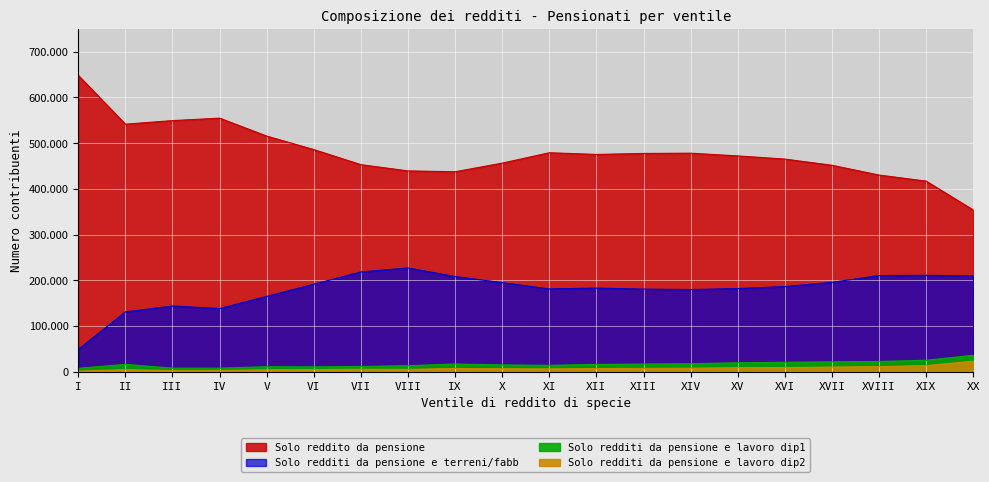

Reading right to left, what are all the values shown in this chart?

Solo reddito da pensione: 353692	416924	430208	451631	465179	472110	478060	477520	475360	479036	456344	437422	439311	452912	485974	515493	554810	549398	541547	648404
Solo redditi da pensione e terreni/fabb: 209563	210791	210161	195312	186135	181759	179566	180532	182771	180934	194712	208039	226833	218126	191326	164614	138007	143504	130667	48628
Solo redditi da pensione e lavoro dip1: 35703	24797	22138	21240	20414	19302	17276	16458	15768	13656	14625	16553	12904	11228	10292	10679	7488	7497	15793	7246
Solo redditi da pensione e lavoro dip2: 22839	13010	10878	9807	8771	8467	7400	6989	6594	5823	6151	6795	4777	5050	4372	3759	2013	1976	4178	936